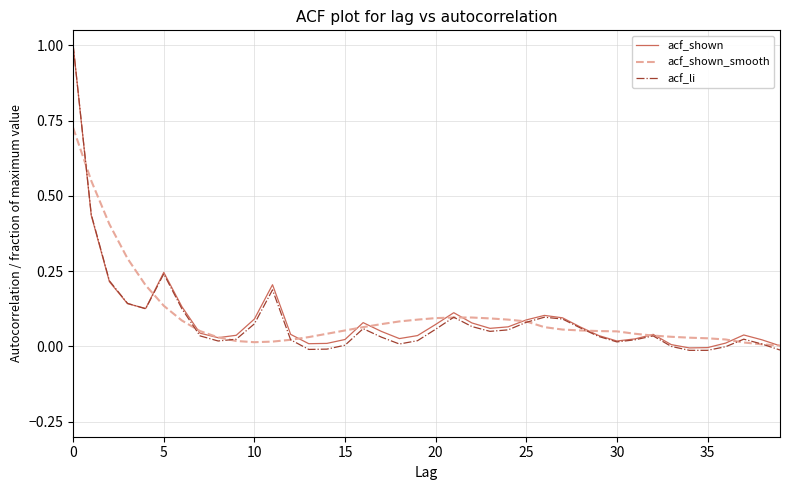

Does the chart have visible grid lines?

Yes